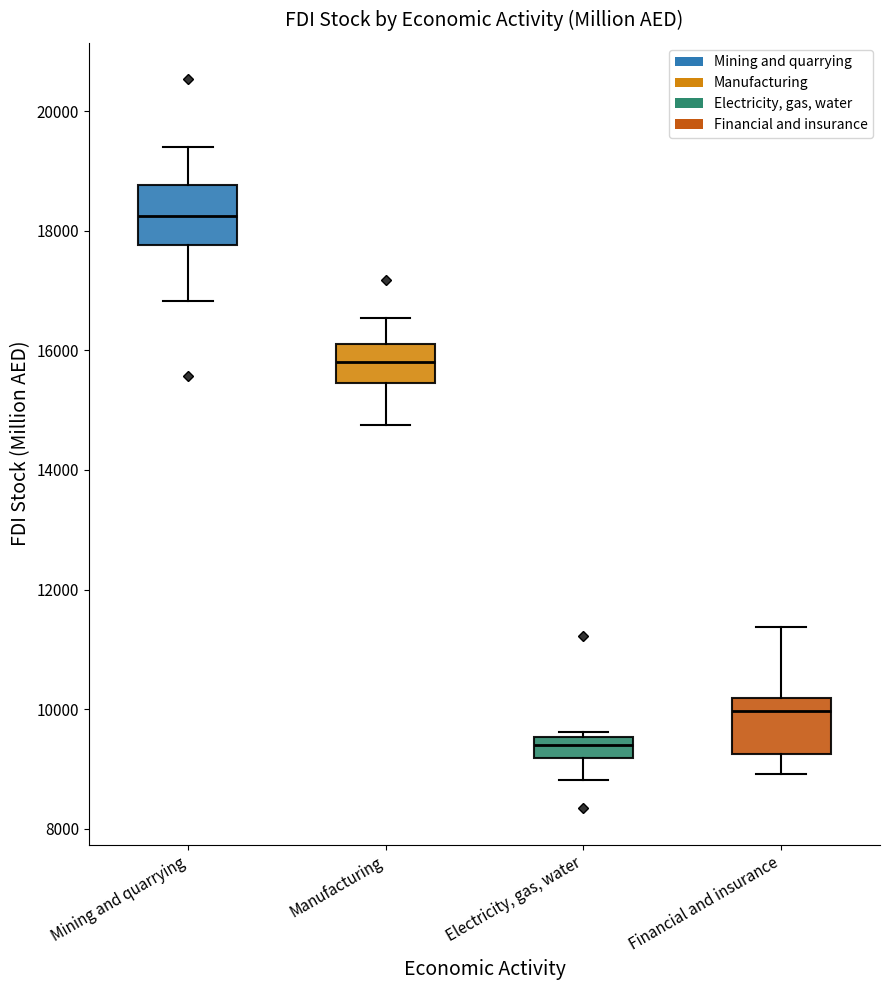

Reading left to right, transcribe this box plot: for each box, give where its median line is, the range the box spans, and where its two whiskers end, as read against the y-axis. The values are not printed on the chart, so give them approximately, as read against the axis.

Mining and quarrying: median 18200, box 17800 to 18800, whiskers 16800 to 19400
Manufacturing: median 15800, box 15400 to 16200, whiskers 14800 to 16600
Electricity, gas, water: median 9400, box 9200 to 9600, whiskers 8800 to 9600 (just above the box's upper edge)
Financial and insurance: median 10000, box 9200 to 10200, whiskers 9000 to 11400